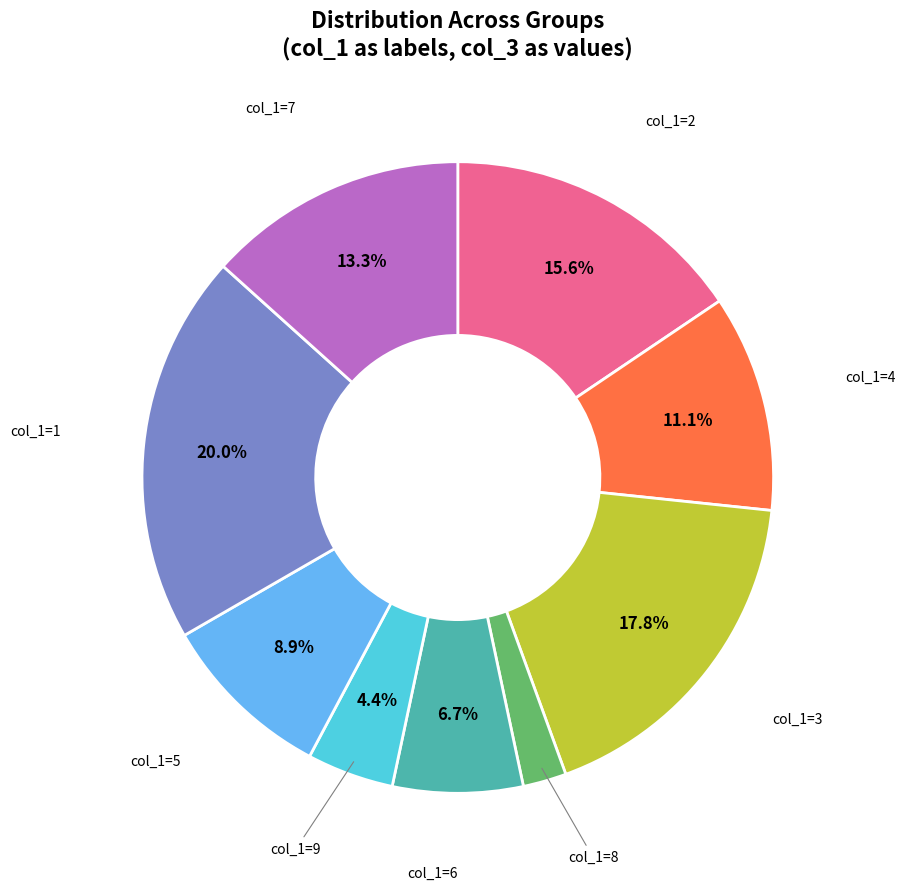

Which slice is the largest?

col_1=1